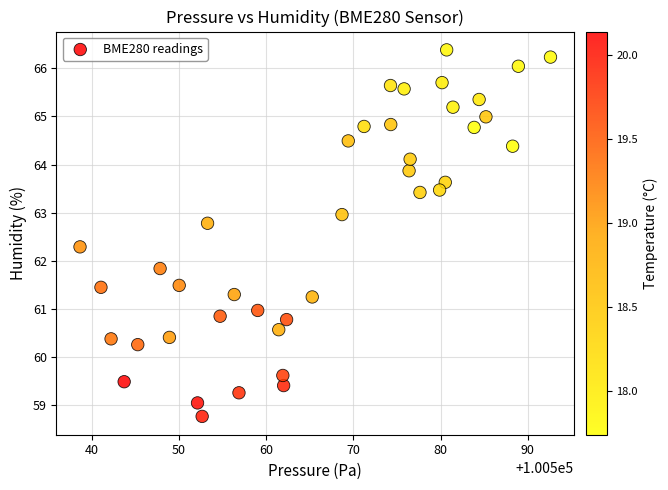

What is the range of Y values (max minus min)?

7.6